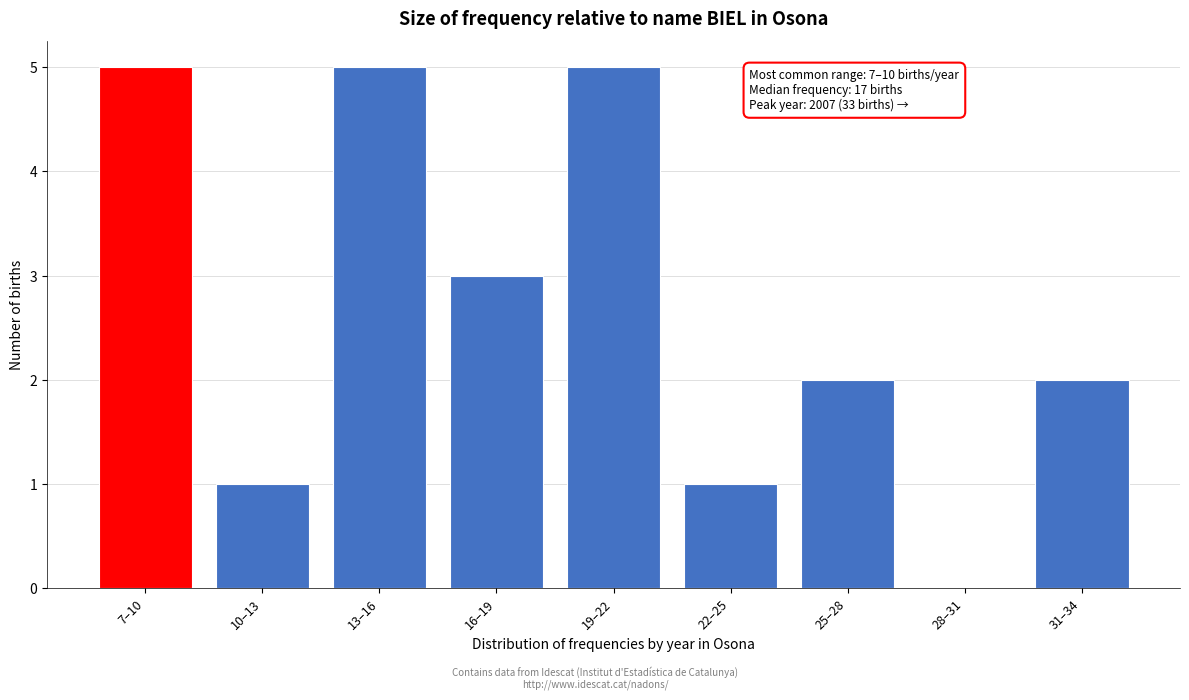

Reading right to left, list all the values displayed in this chart.

31–34=2	28–31=0	25–28=2	22–25=1	19–22=5	16–19=3	13–16=5	10–13=1	7–10=5